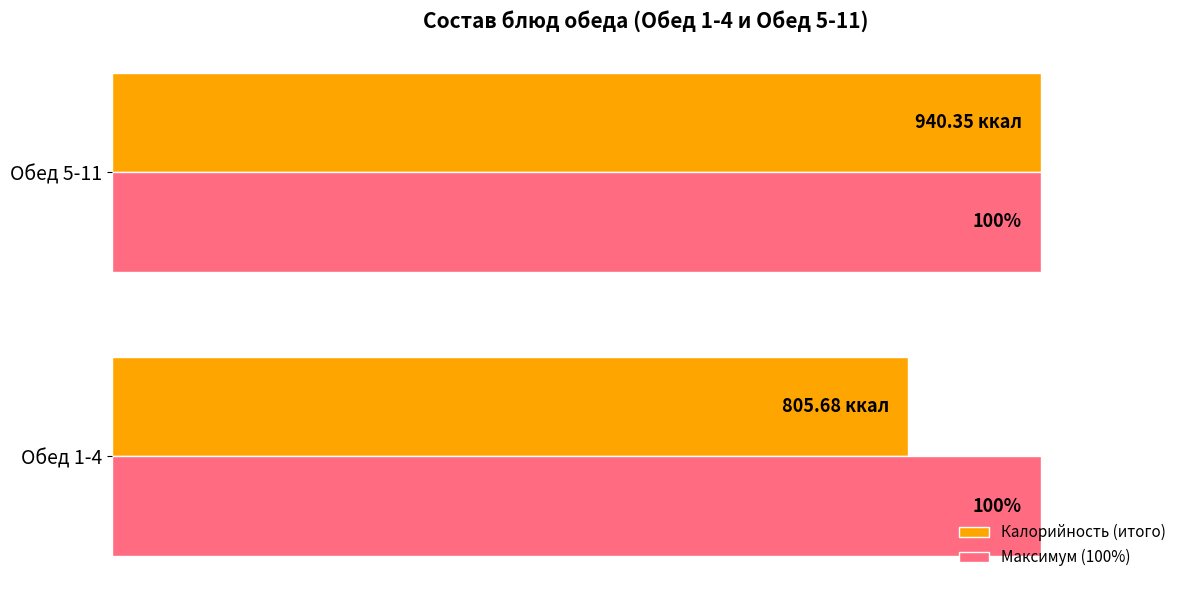

Rank the categories by Калорийность (итого) value from highest to lowest.

Обед 5-11, Обед 1-4